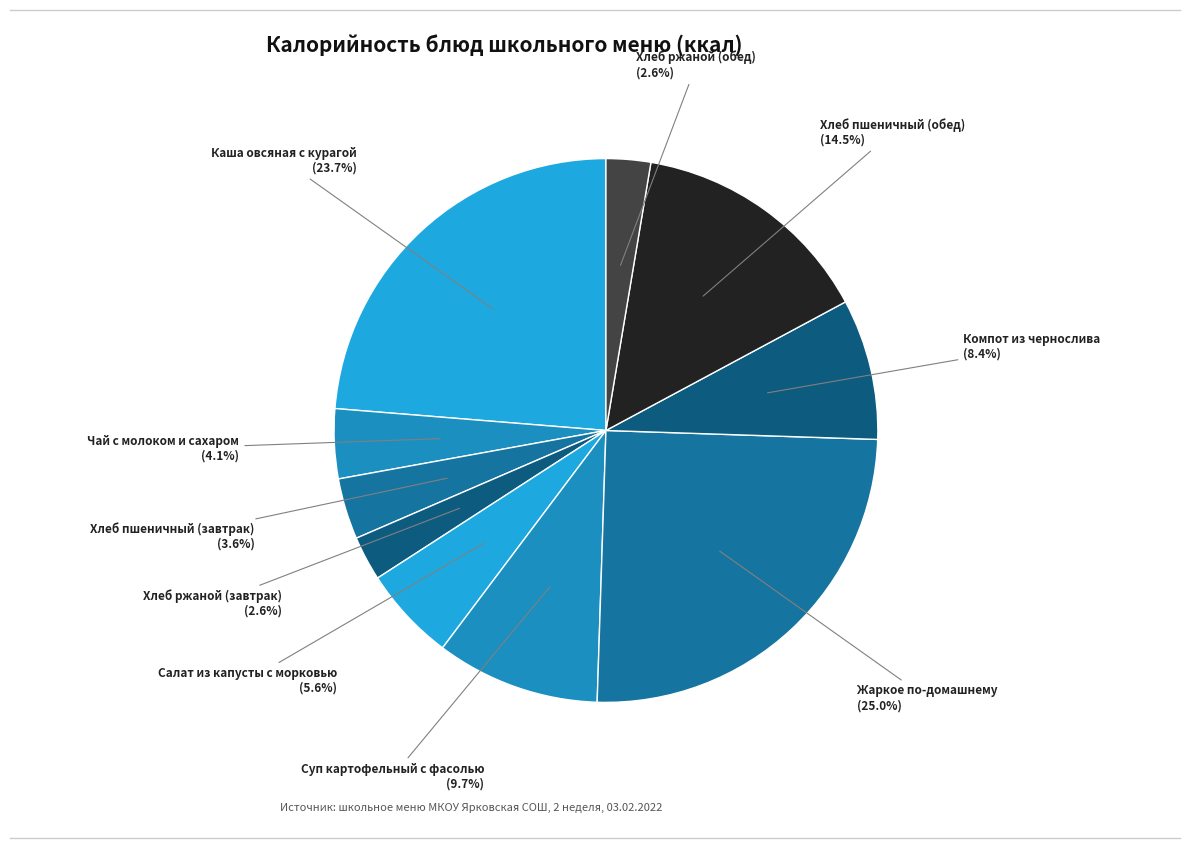

Rank the categories by value from lowest to highest.

Хлеб ржаной (завтрак), Хлеб ржаной (обед), Хлеб пшеничный (завтрак), Чай с молоком и сахаром, Салат из капусты с морковью, Компот из чернослива, Суп картофельный с фасолью, Хлеб пшеничный (обед), Каша овсяная с курагой, Жаркое по-домашнему